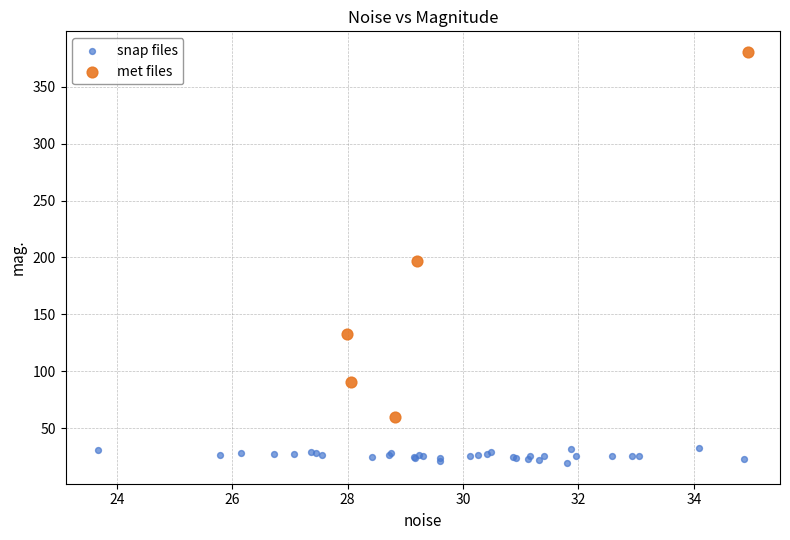

Which series contains the lowest Y value?

snap files